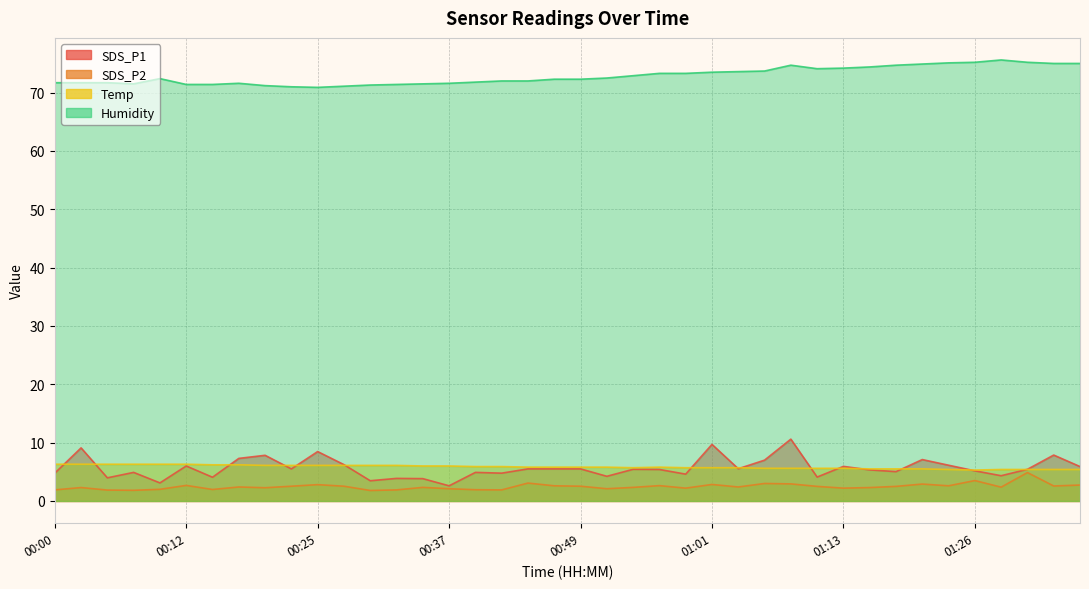

True or false: Temp and SDS_P1 intersect in this chart.

True